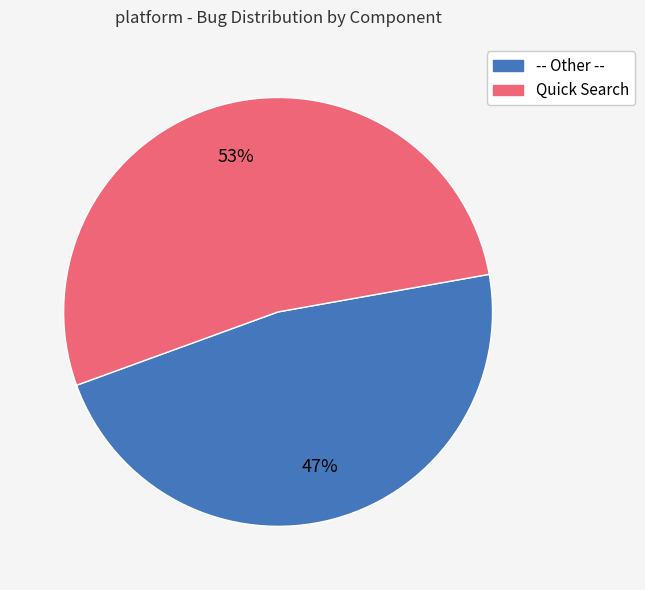

What percentage is the Quick Search slice, to the nearest percent?

53%